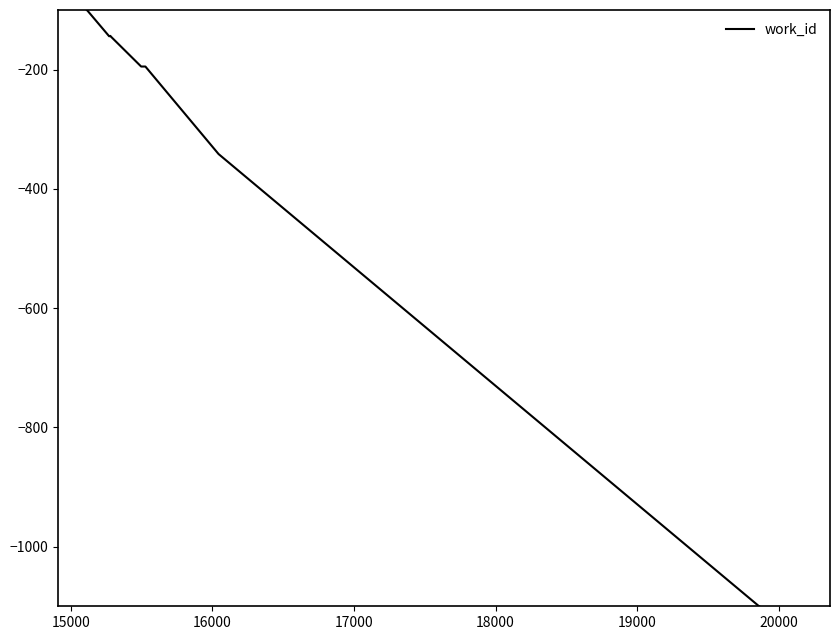

How many categories are shown in the chart?

10